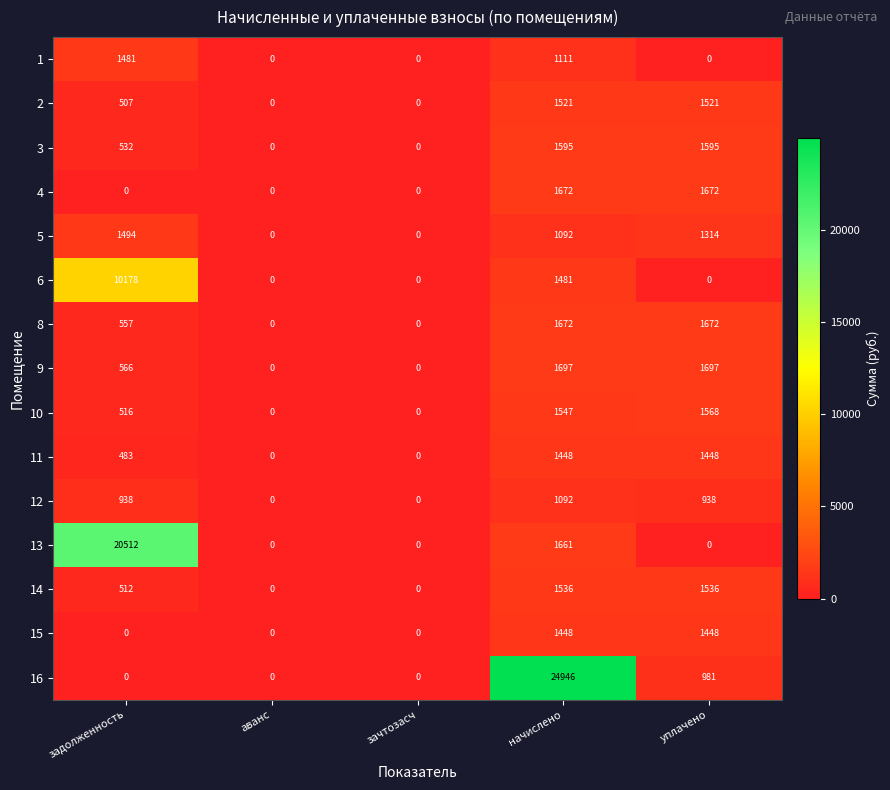

Count the number of data series in this chart.

15